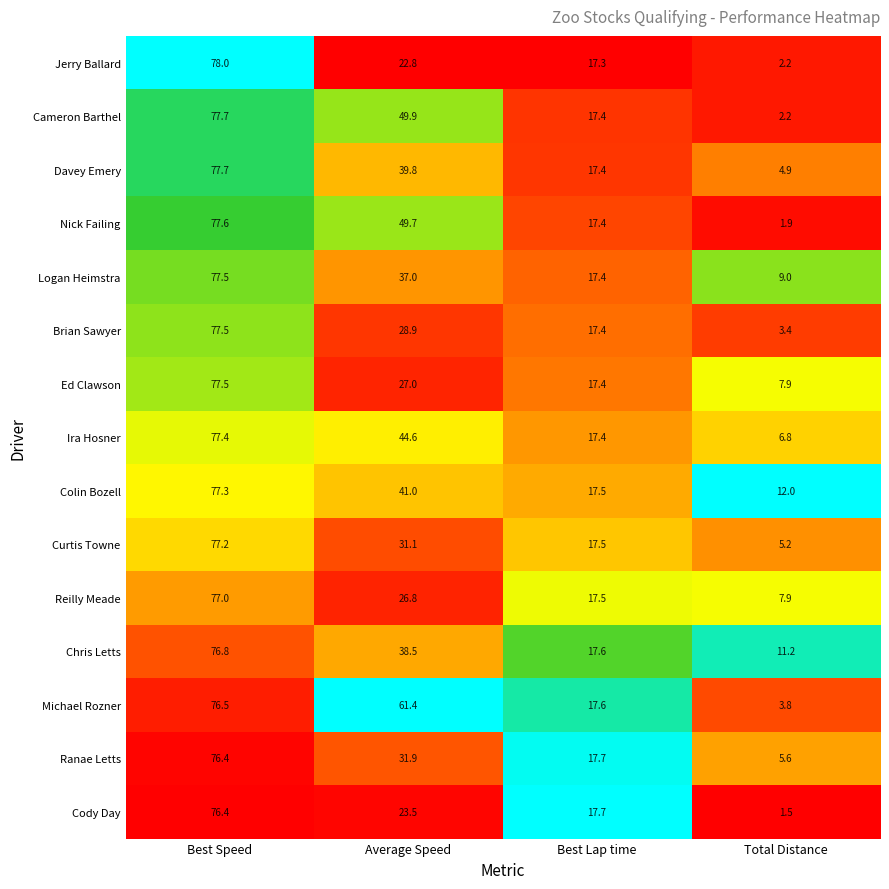

What is the difference between the maximum and minimum values in the Colin Bozell series?

65.3